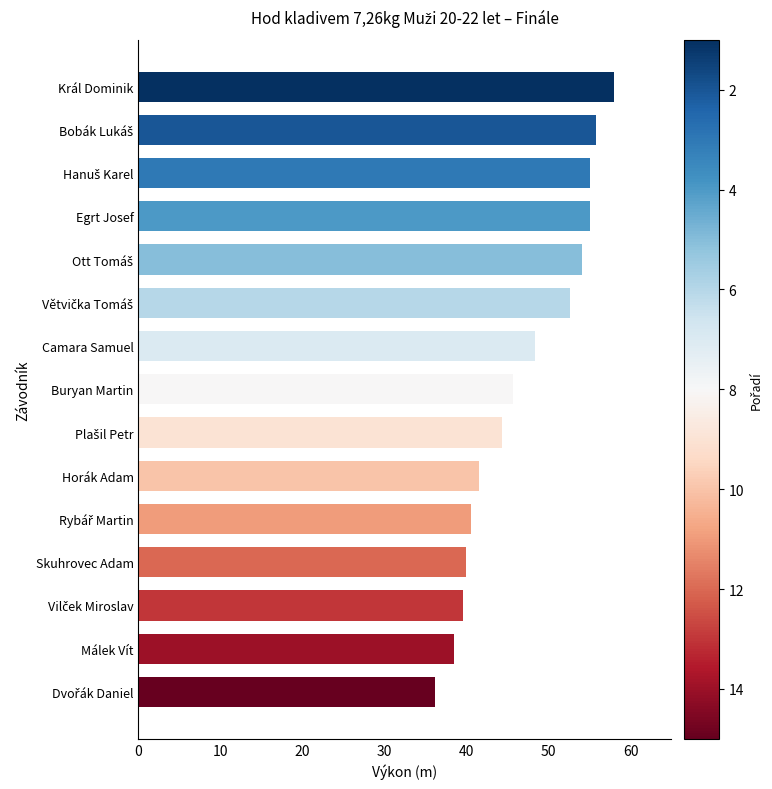

What is the average value?

47.0